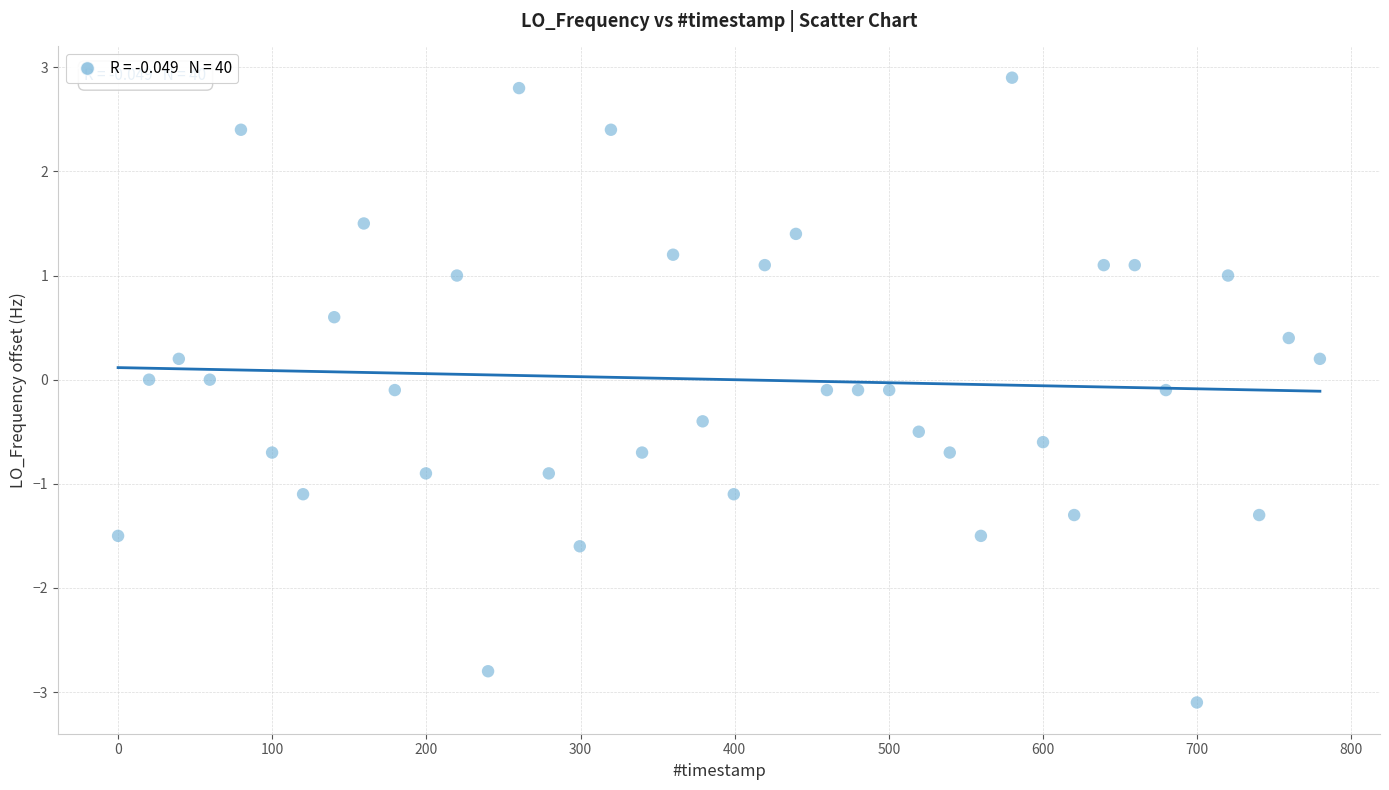

What is the range of X values (max minus min)?

779.6